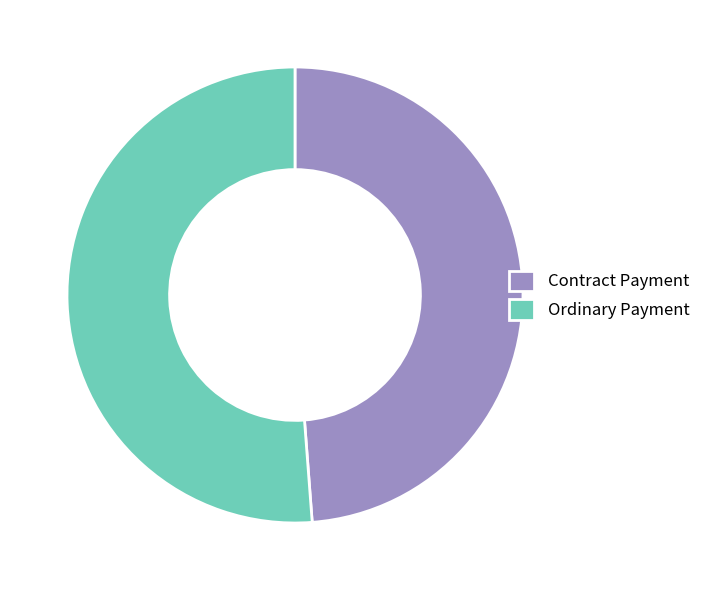

How many slices are in this pie chart?

2